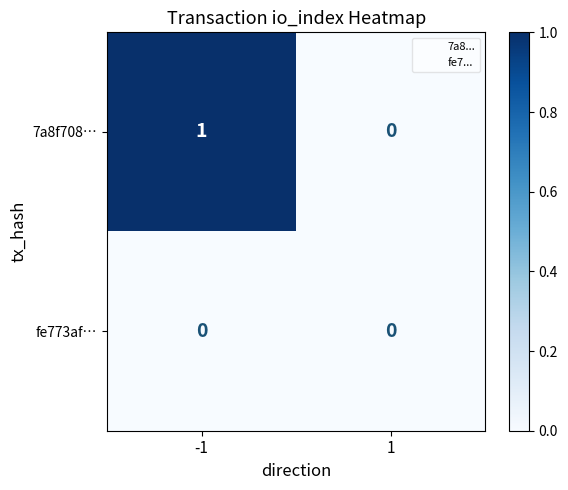

Which series has the largest total across all categories?

7a8f708…